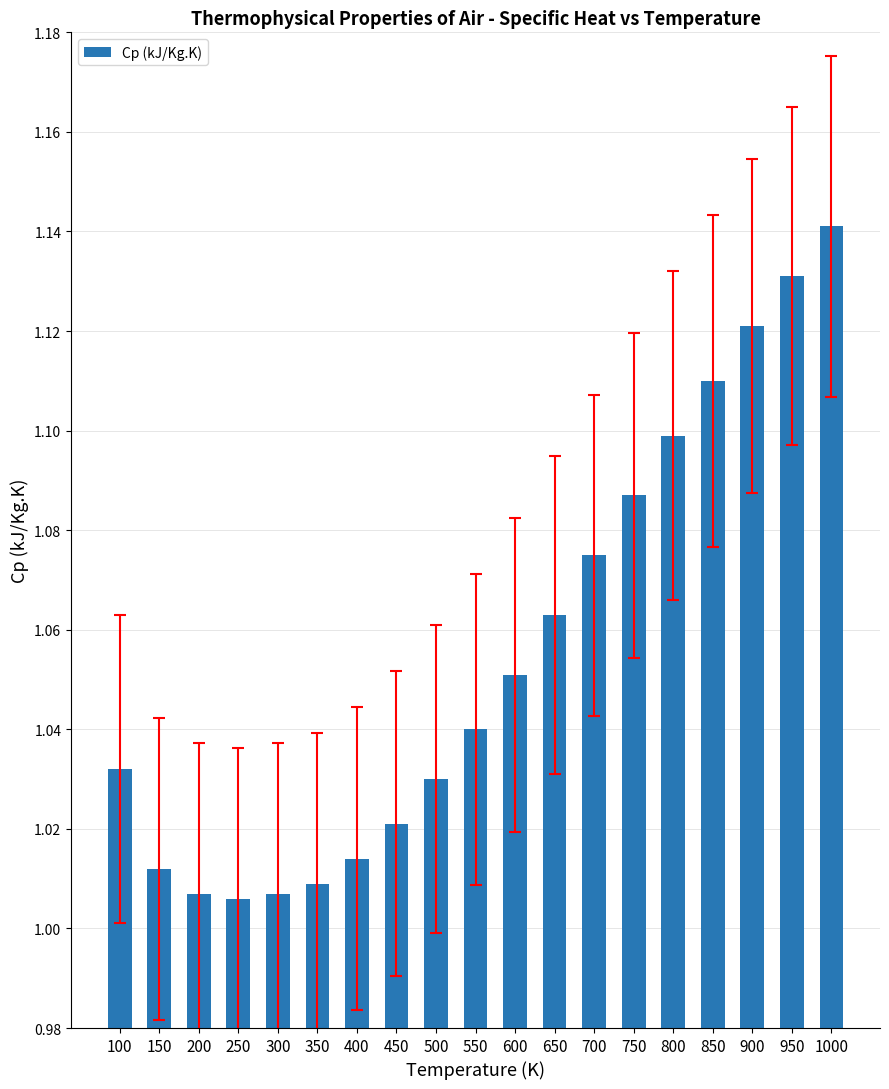

At which category does the chart reach its peak across all series?

1000